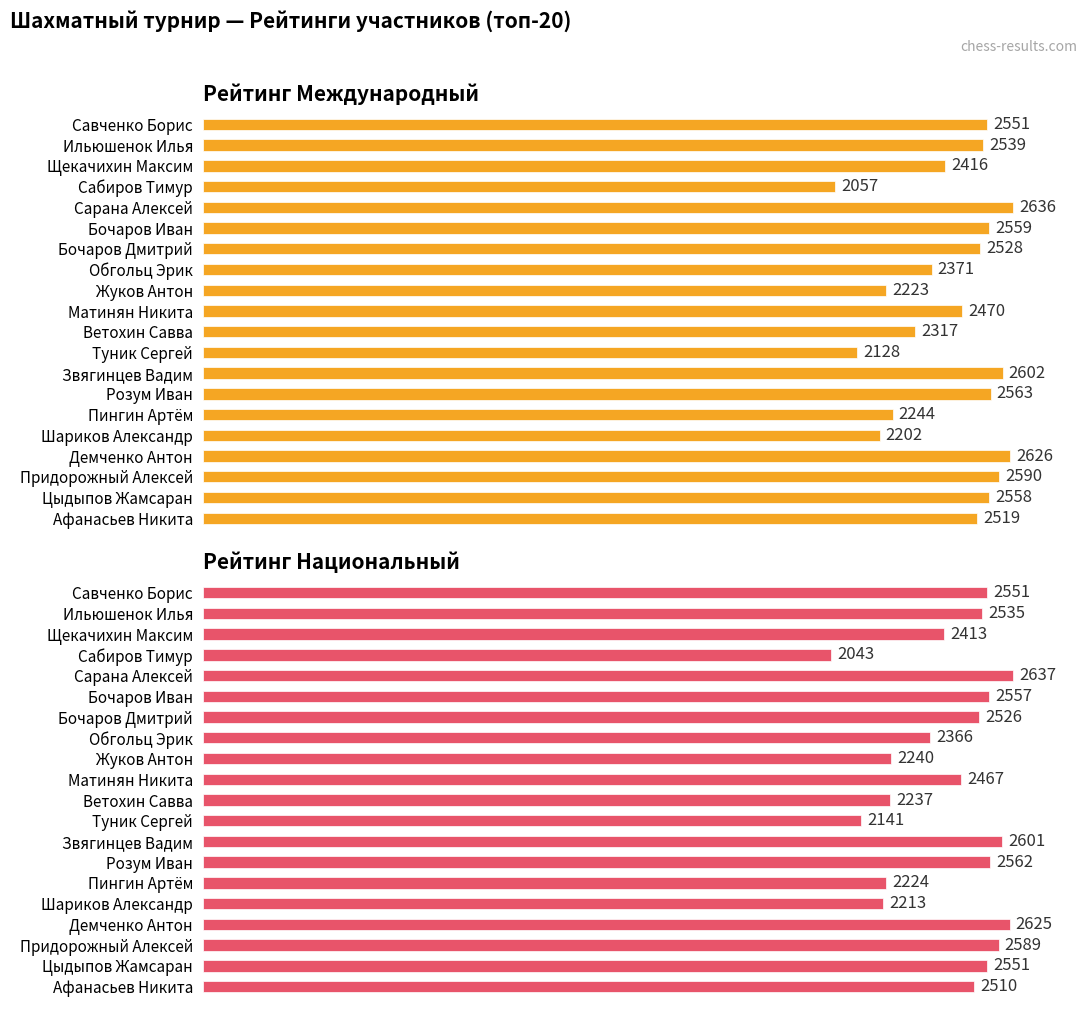

Are the bars horizontal?

Yes